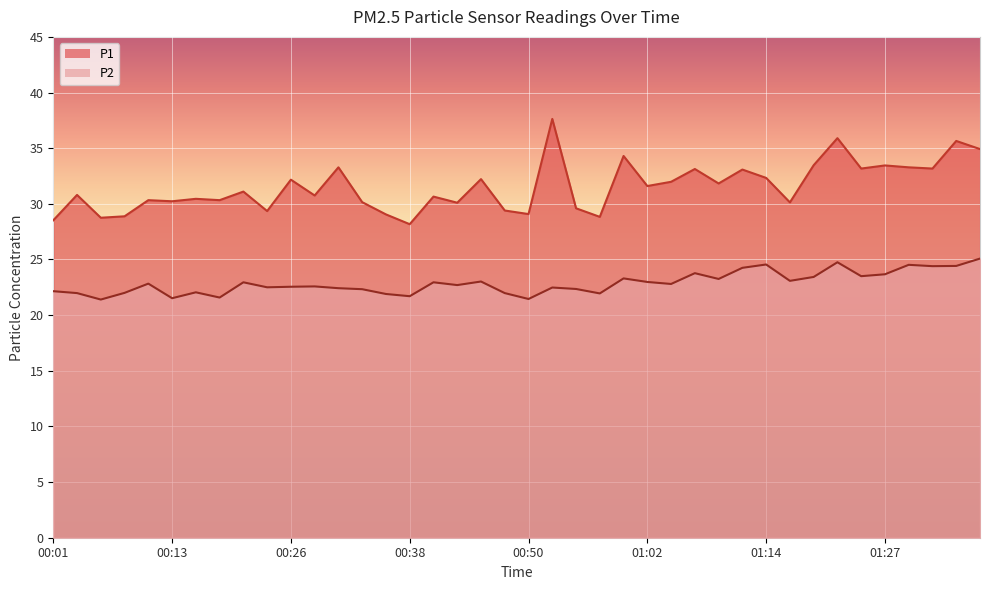

What is the difference between the highest and lowest values at 01:02?

8.6